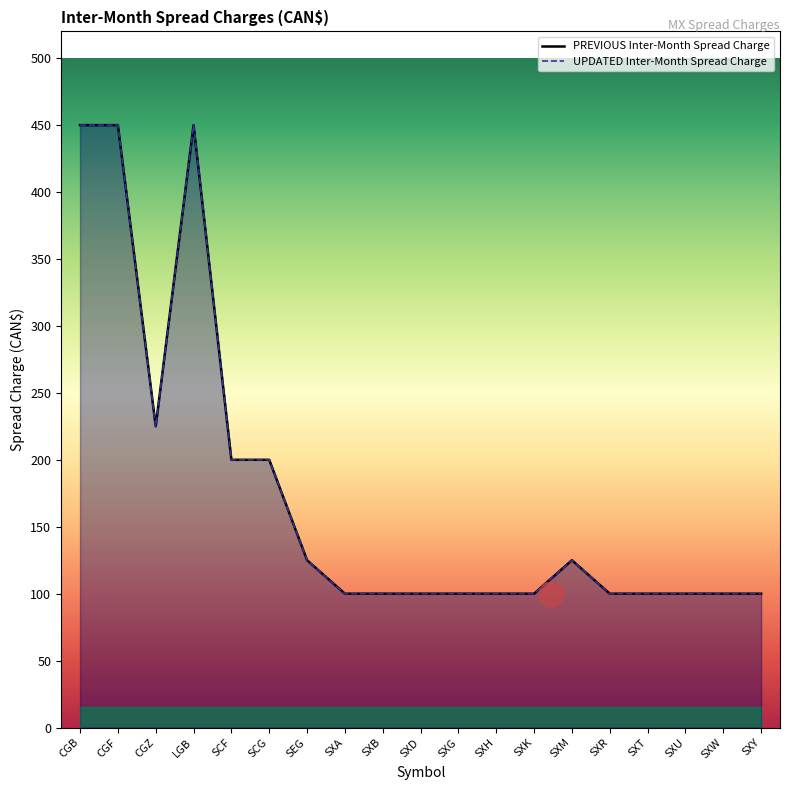

The value of PREVIOUS Inter-Month Spread Charge at SXT is 63. True or false?

False